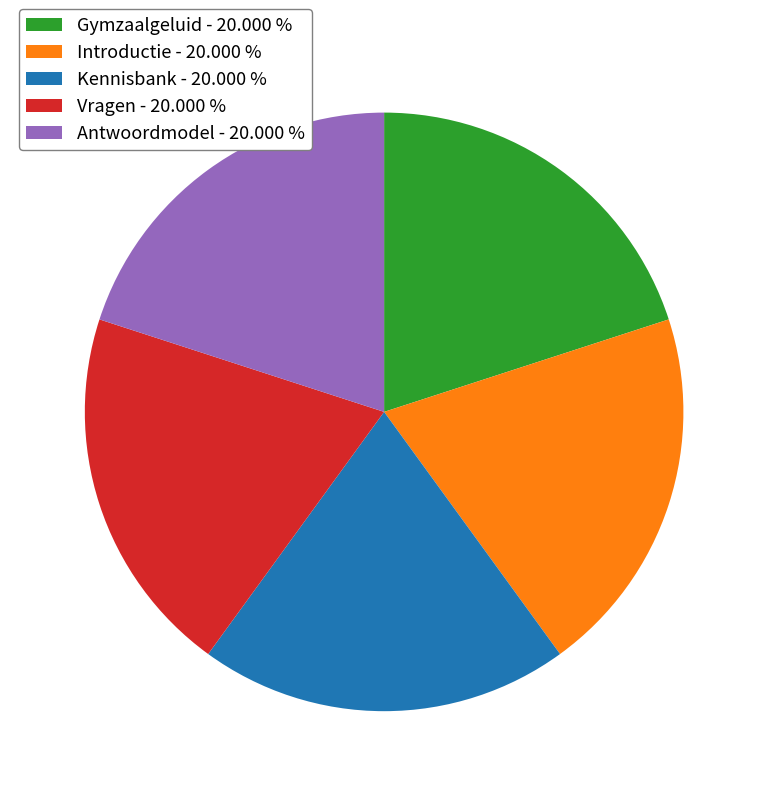

Is there any slice that represents more than half of the pie?

No